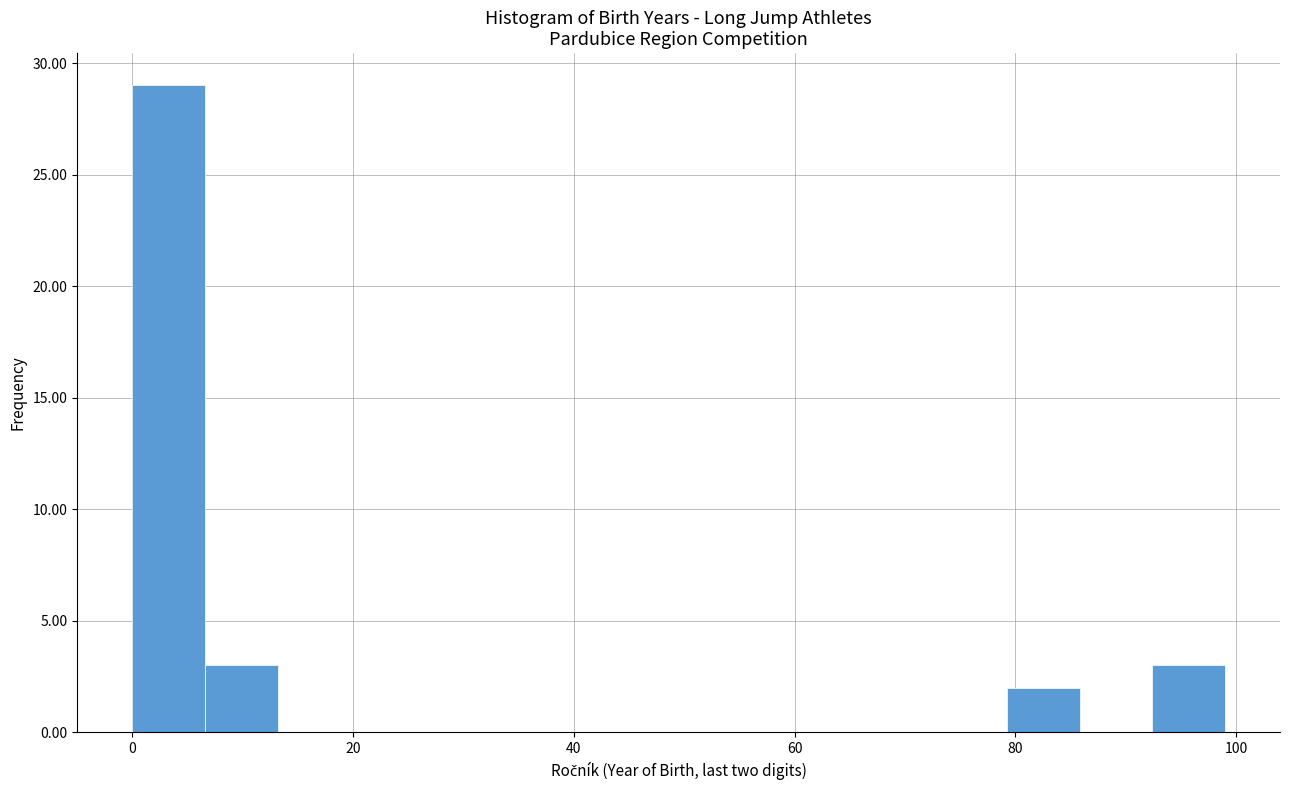

Read against the x-axis, roughly where is the centre of the tallest bar?

4